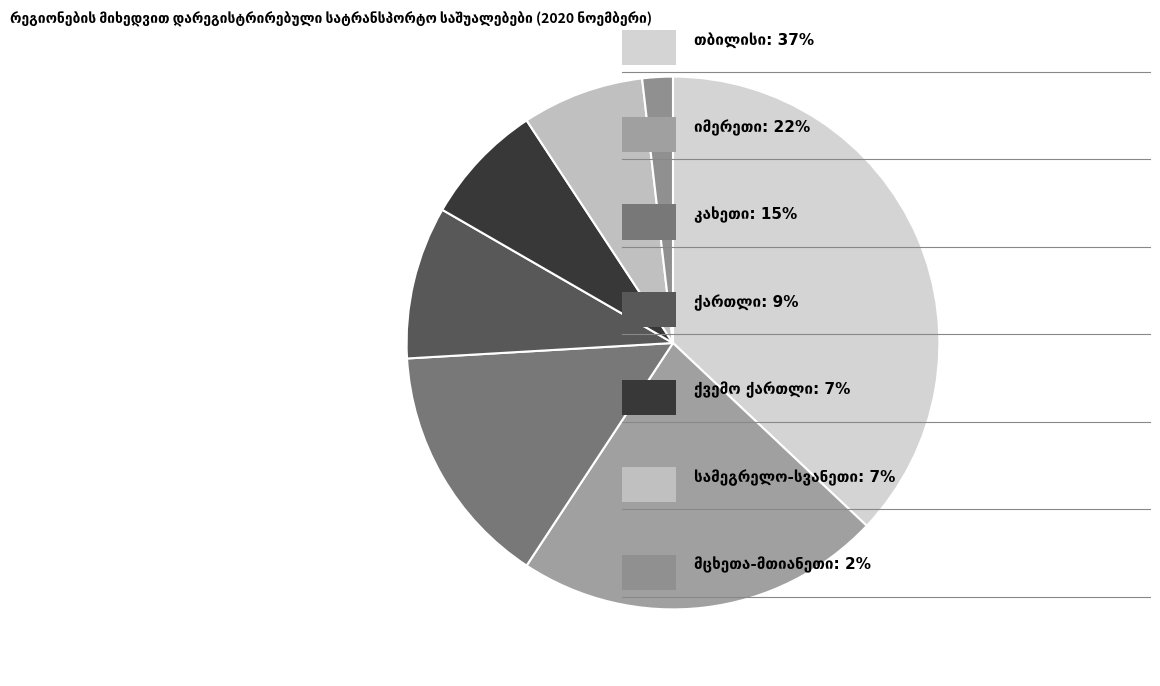

Does any single category account for the majority?

No